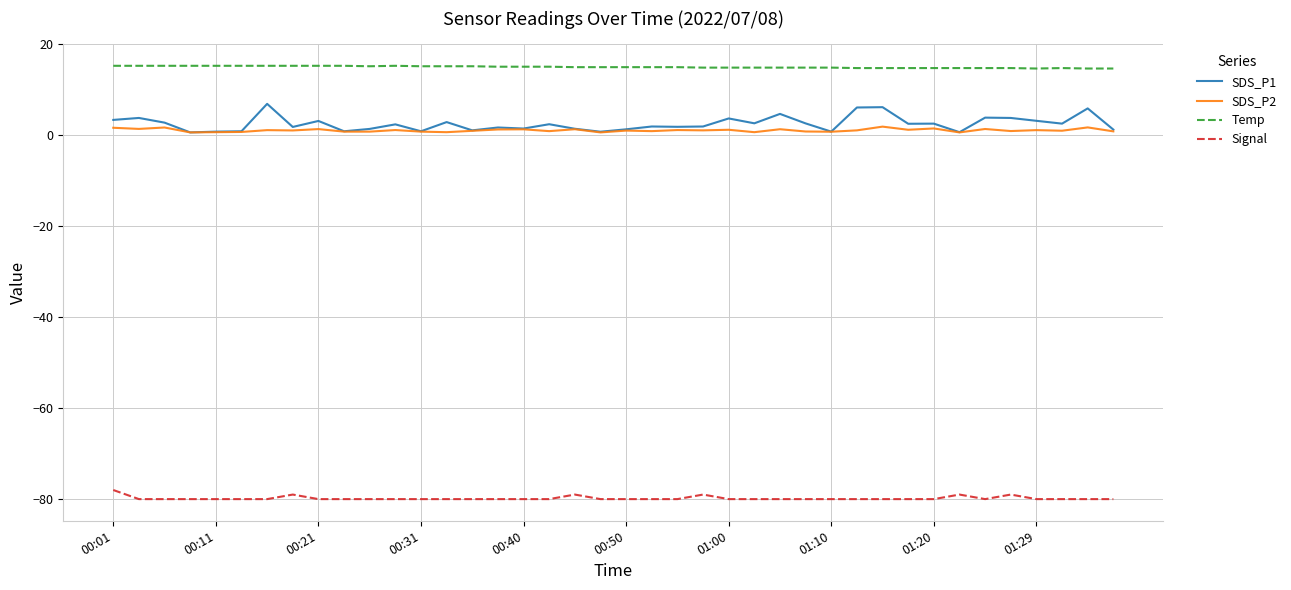

How many series are shown in this chart?

4